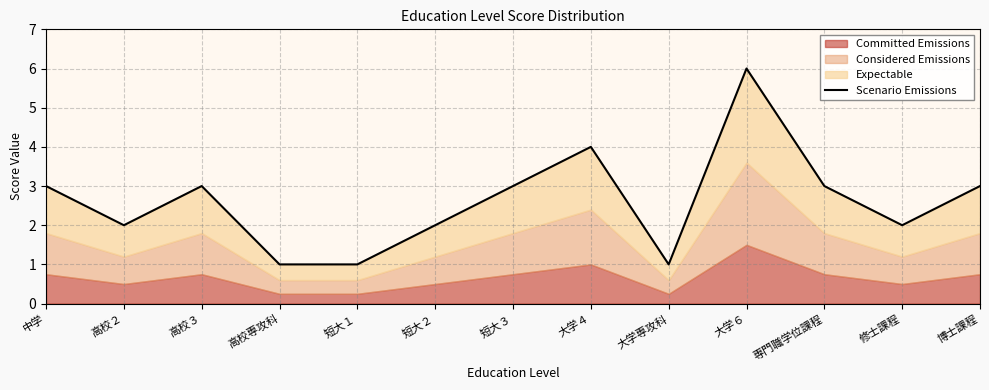

List the labels in order of value, smallest first.

高校専攻科, 短大１, 大学専攻科, 高校２, 短大２, 修士課程, 中学, 高校３, 短大３, 専門職学位課程, 博士課程, 大学４, 大学６